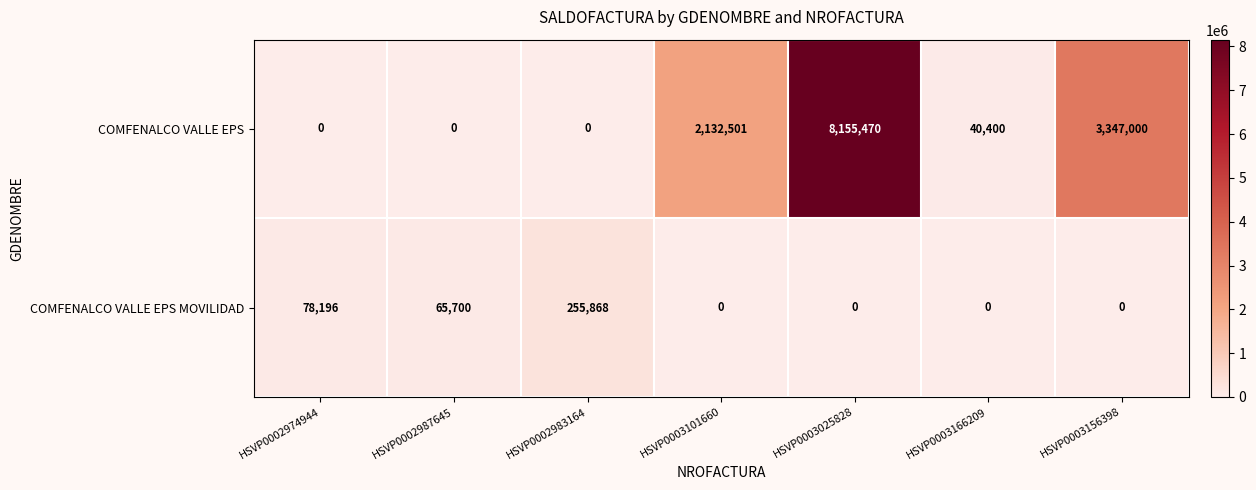

At how many categories does at least one series exceed 7651019?

1